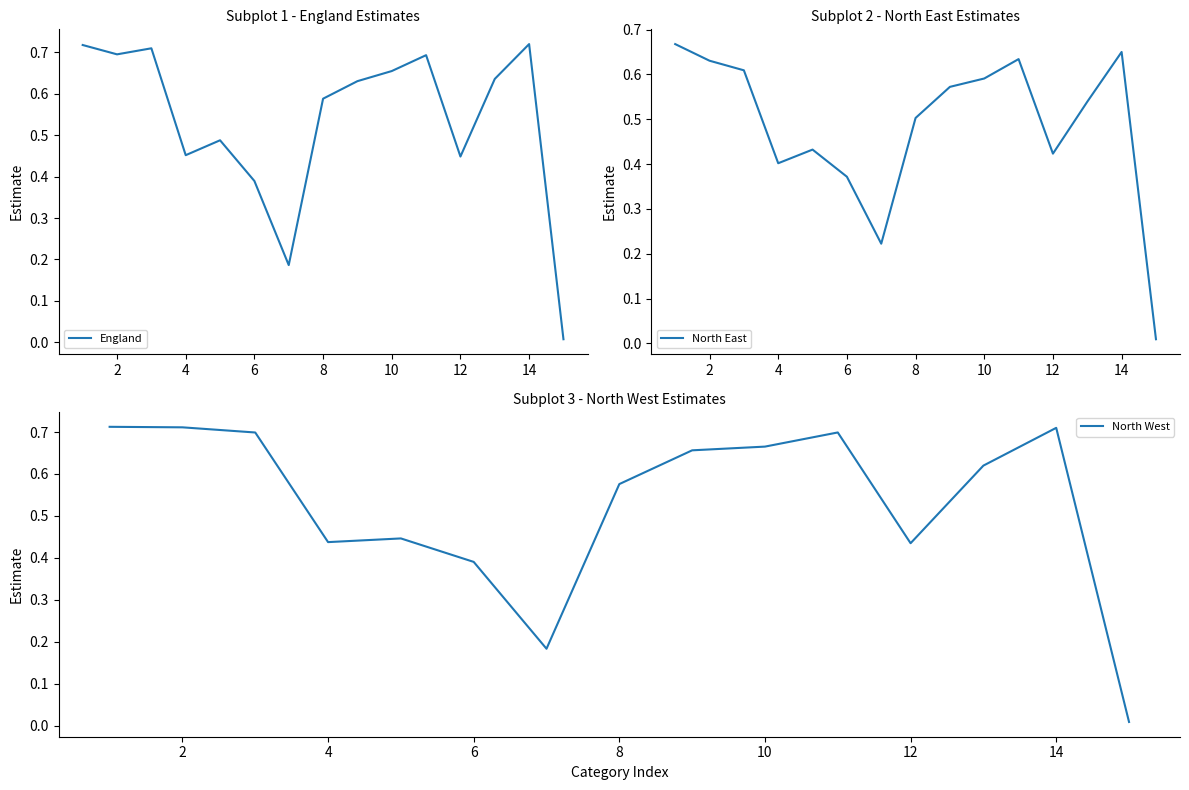

What is the average value of the North East series?

0.5